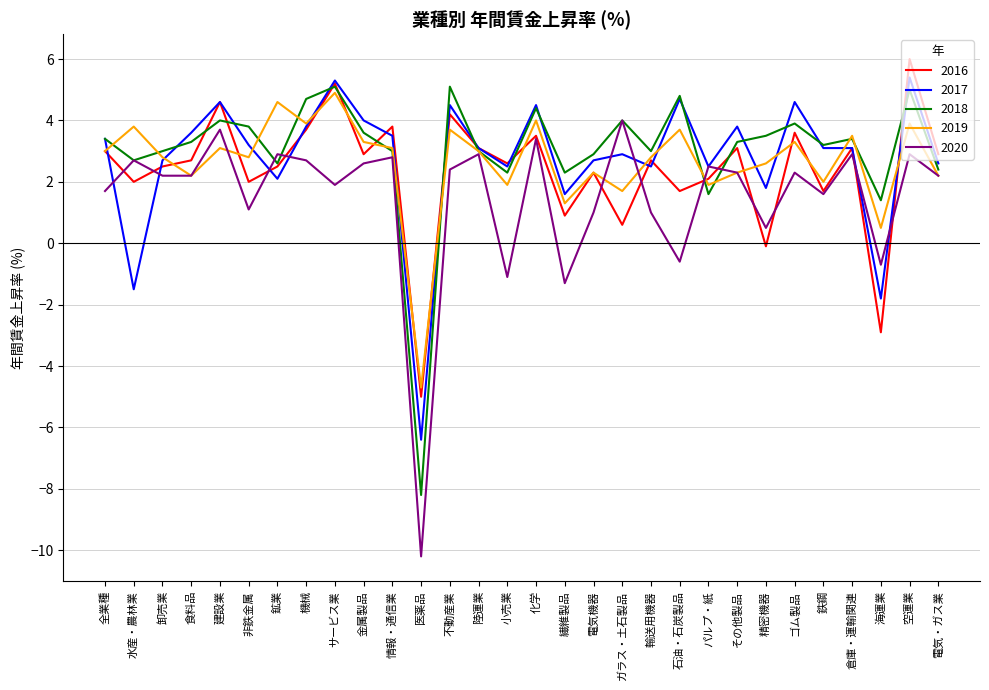

What is the difference between the 2020 values at ゴム製品 and 水産・農林業?

0.4